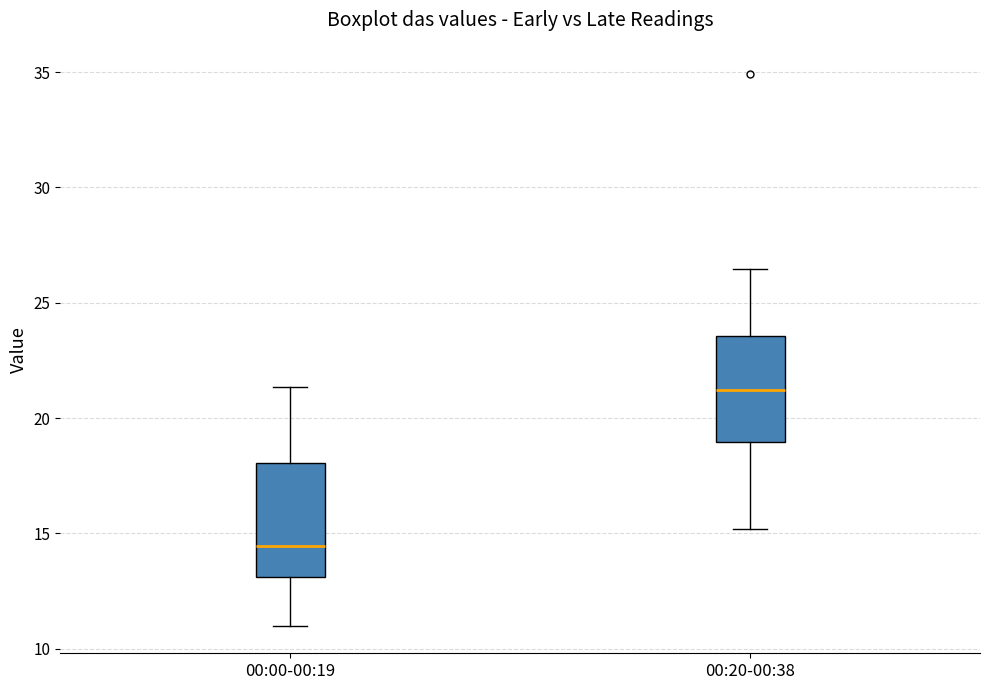

Reading left to right, transcribe this box plot: for each box, give where its median line is, the range the box spans, and where its two whiskers end, as read against the y-axis. The values are not printed on the chart, so give them approximately, as read against the axis.

00:00-00:19: median 14.5, box 13.0 to 18.0, whiskers 11.0 to 21.5
00:20-00:38: median 21.0, box 19.0 to 23.5, whiskers 15.0 to 26.5